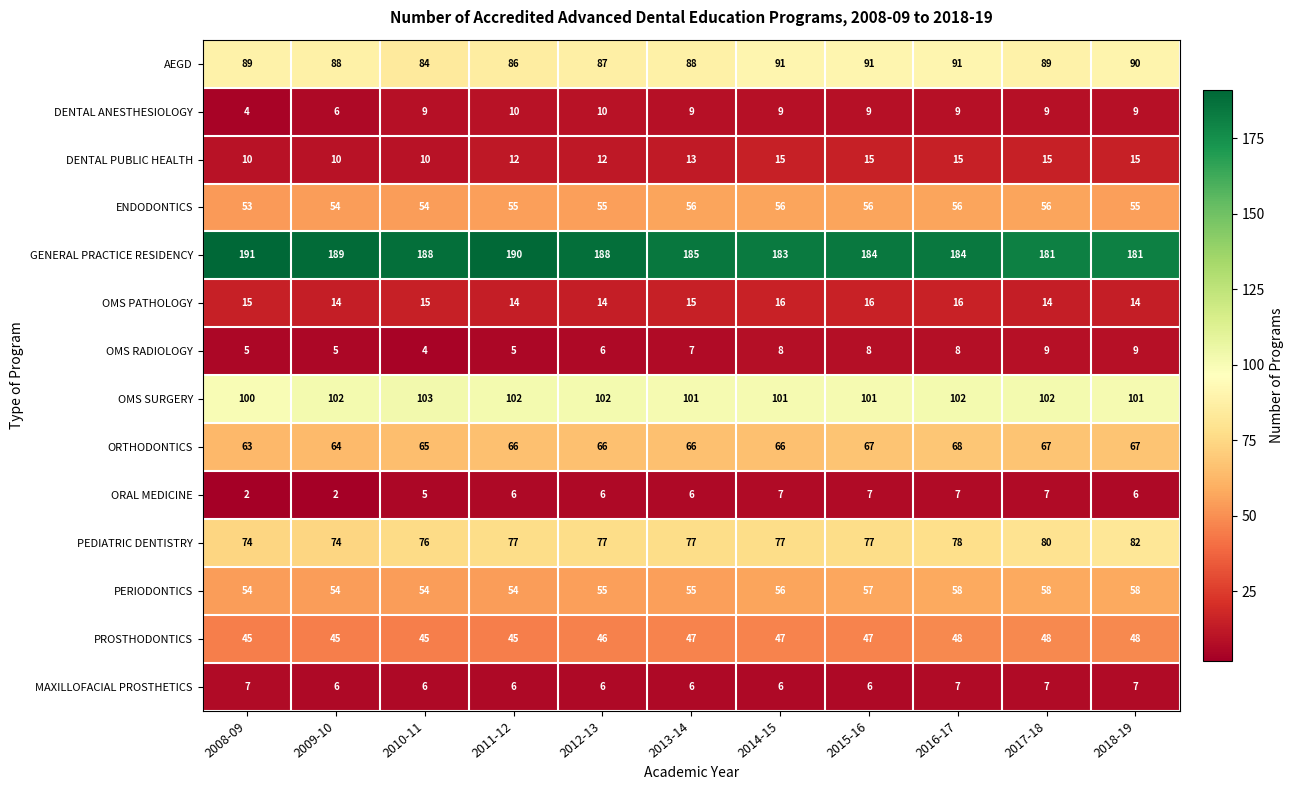

Which series changed the most between 2011-12 and 2013-14?

GENERAL PRACTICE RESIDENCY